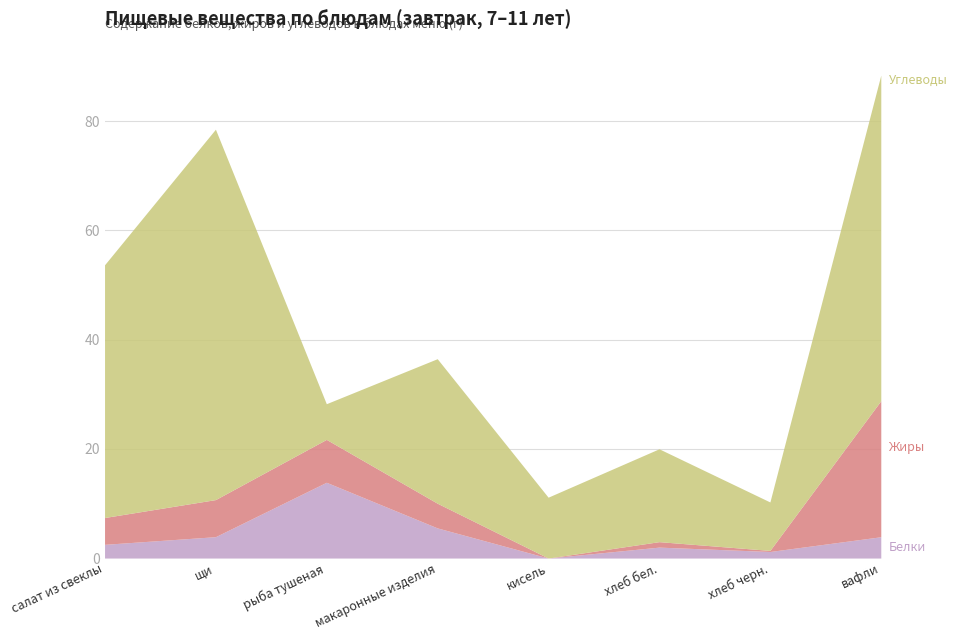

List the labels in order of Белки value, smallest first.

кисель, хлеб черн., хлеб бел., салат из свеклы, вафли, щи, макаронные изделия, рыба тушеная